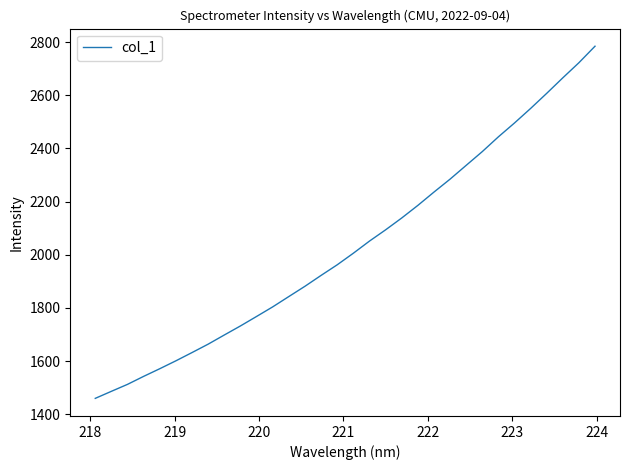

How many values exceed 2005?

16